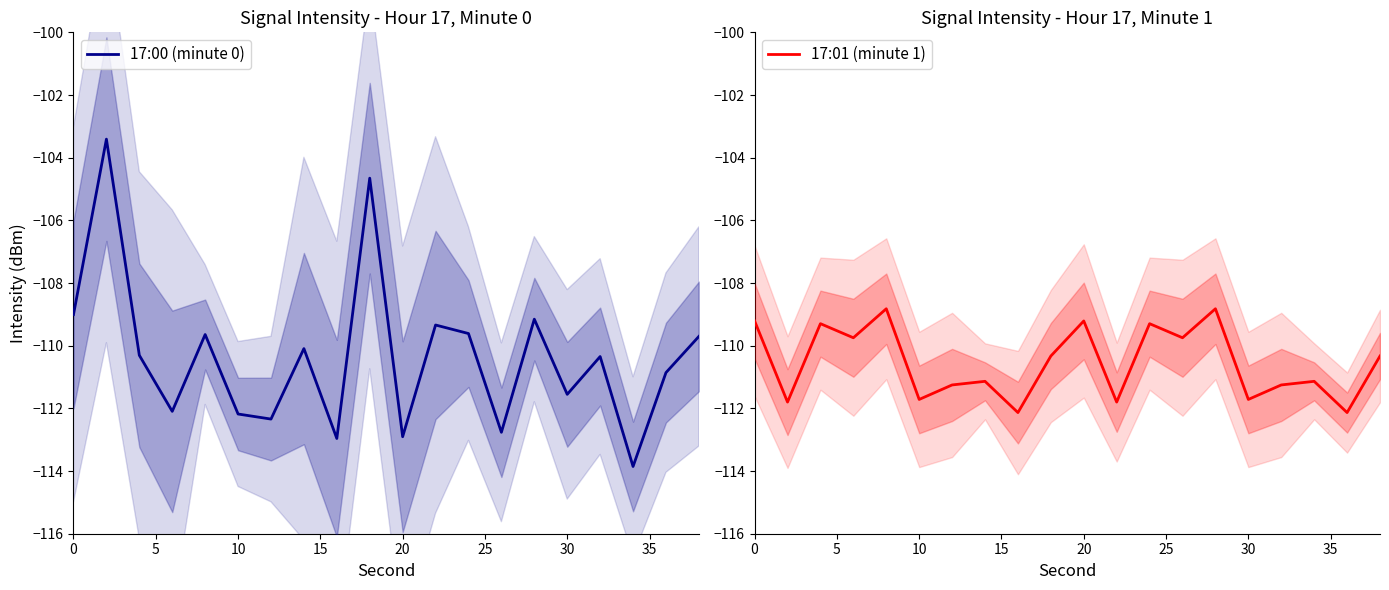

Is it true that 17:00 (minute 0) equals -112.2 at 10?

True